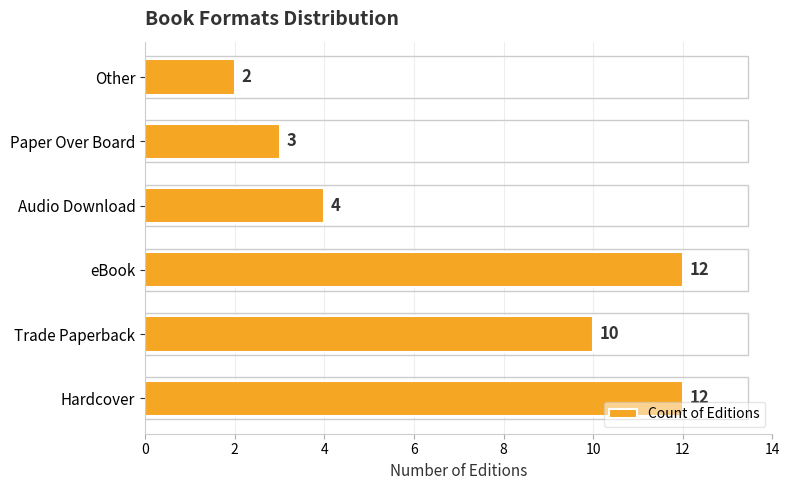

Count the number of categories in the chart.

6